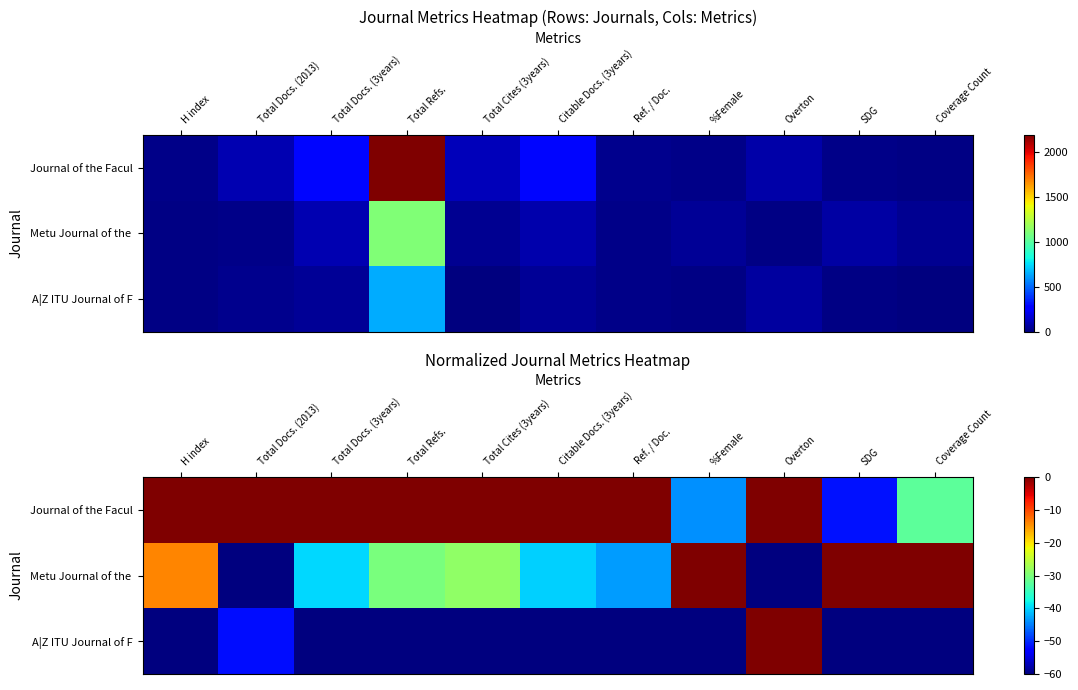

Which series has the largest total across all categories?

Journal of the Facul